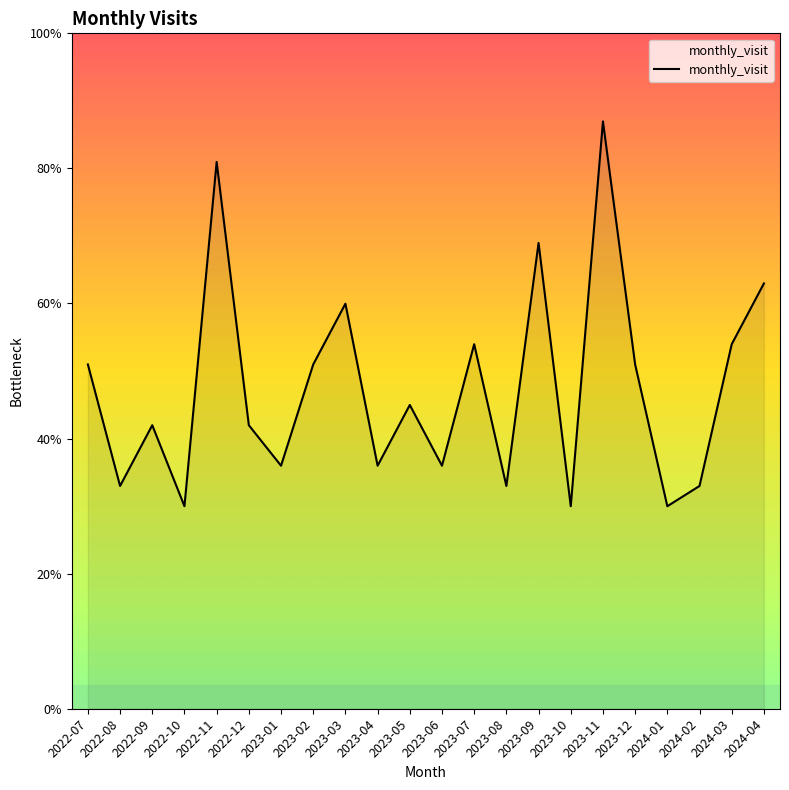

Is this an area chart (filled region under the line)?

Yes